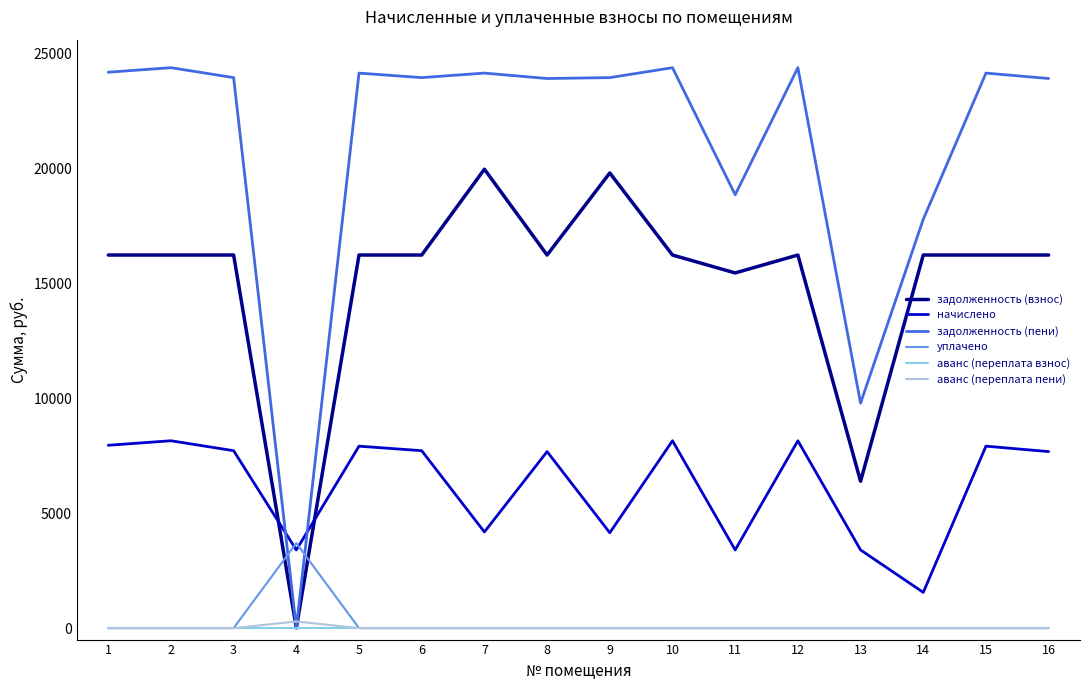

What is the difference between the начислено values at 16 and 5?

235.9